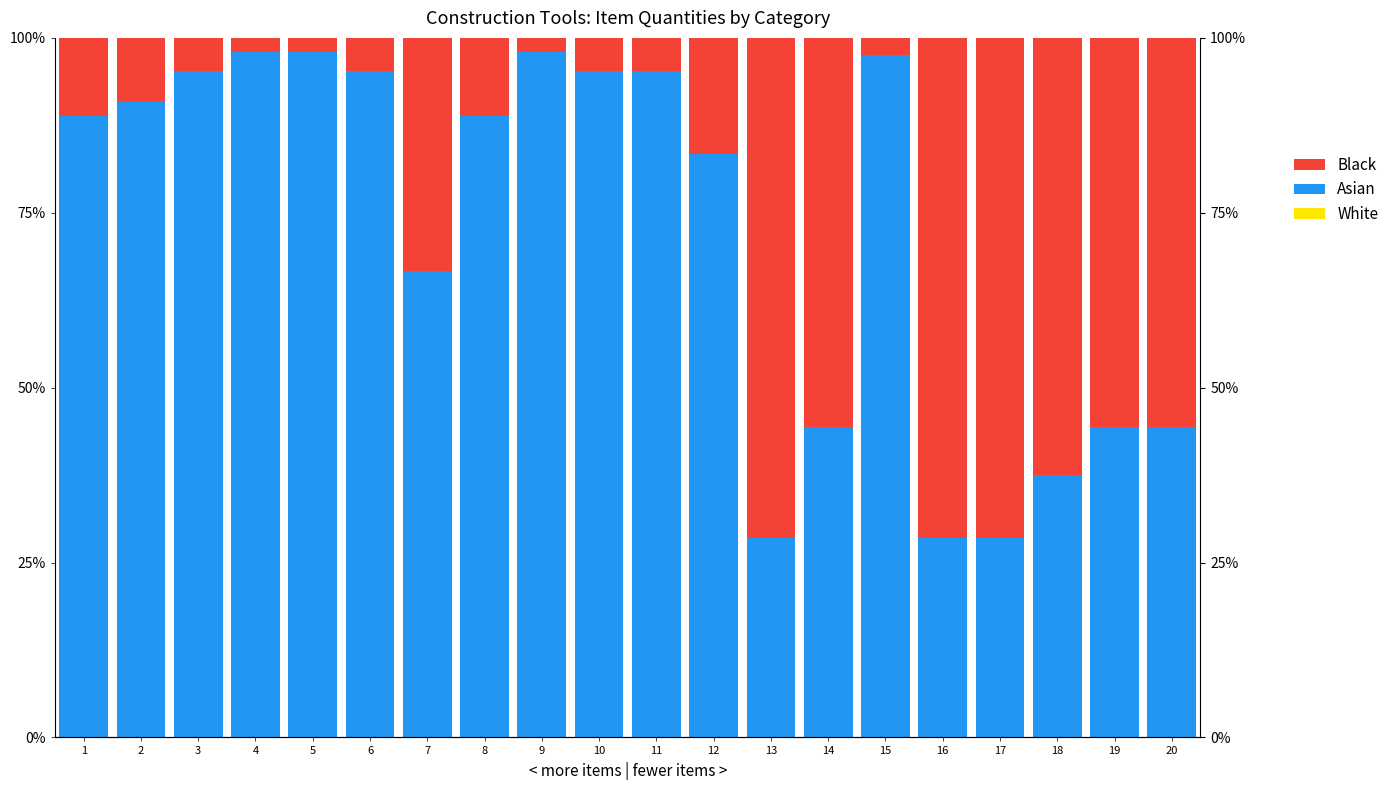

Reading right to left, what are all the values shown in this chart?

White: 20=0.0	19=0.0	18=0.0	17=0.0	16=0.0	15=0.0	14=0.0	13=0.0	12=0.0	11=0.0	10=0.0	9=0.0	8=0.0	7=0.0	6=0.0	5=0.0	4=0.0	3=0.0	2=0.0	1=0.0
Asian: 20=44.4	19=44.4	18=37.5	17=28.6	16=28.6	15=97.6	14=44.4	13=28.6	12=83.3	11=95.2	10=95.2	9=98.0	8=88.9	7=66.7	6=95.2	5=98.0	4=98.0	3=95.2	2=90.9	1=88.9
Black: 20=55.6	19=55.6	18=62.5	17=71.4	16=71.4	15=2.4	14=55.6	13=71.4	12=16.7	11=4.8	10=4.8	9=2.0	8=11.1	7=33.3	6=4.8	5=2.0	4=2.0	3=4.8	2=9.1	1=11.1